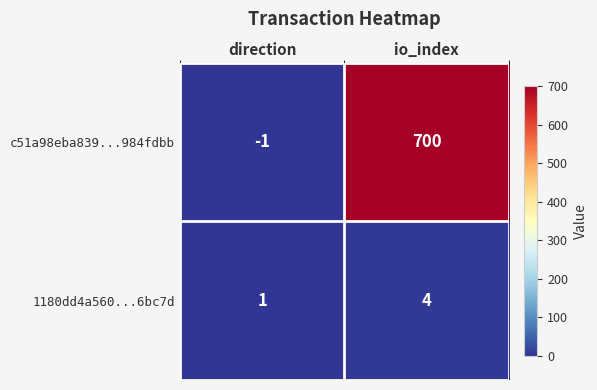

At which category does the chart reach its peak across all series?

io_index